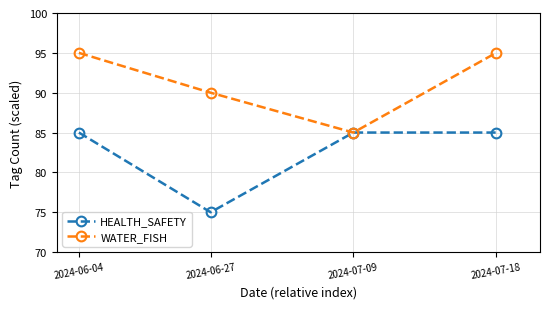

Is it true that HEALTH_SAFETY equals 58 at 2024-07-09?

False